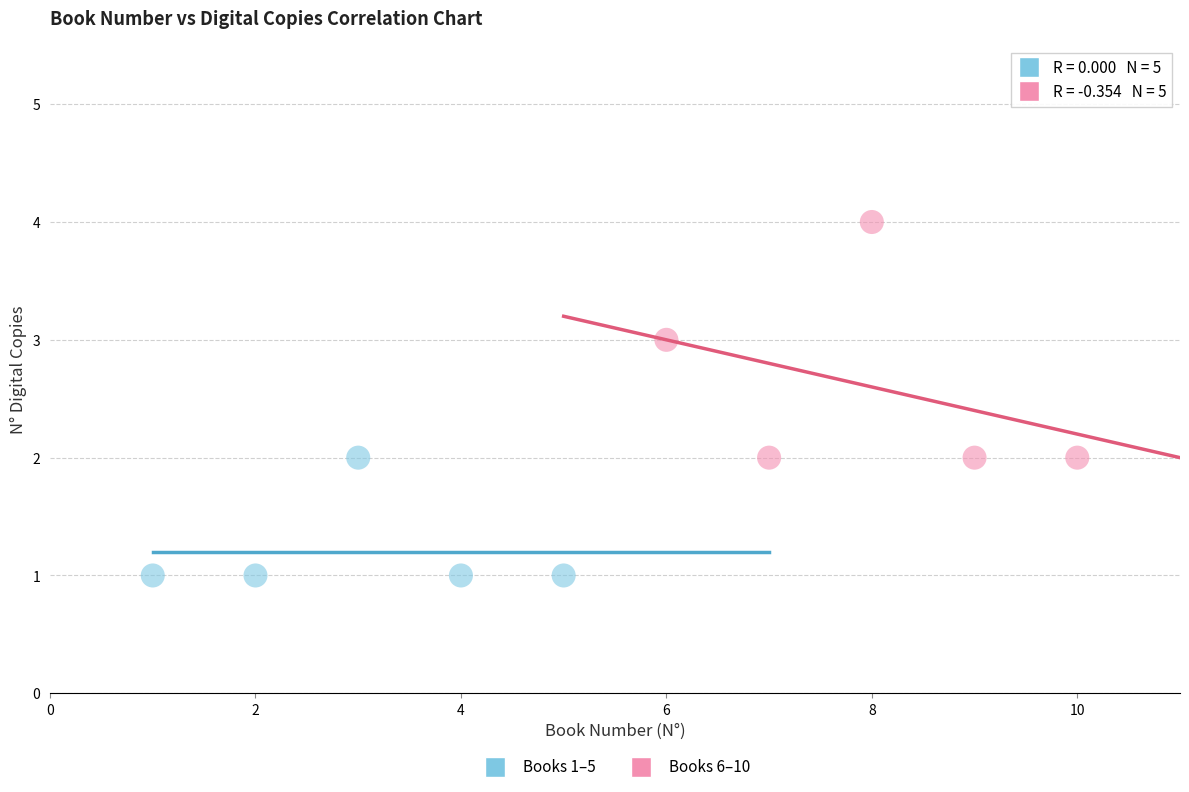

What are all the series names shown in the legend?

Books 1–5, Books 6–10